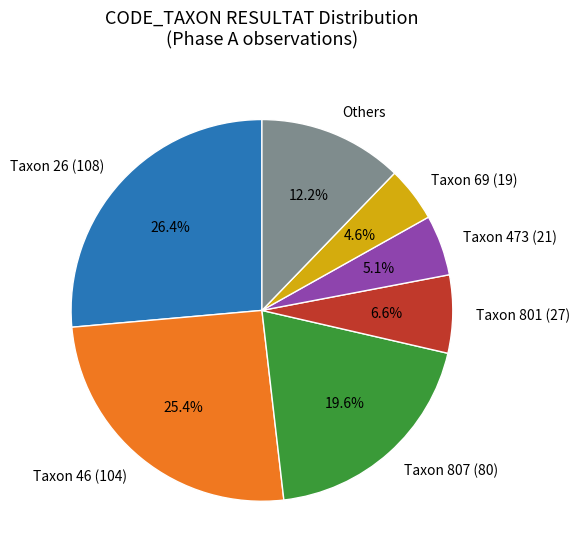

Which category has the biggest portion of the pie?

Taxon 26 (108)